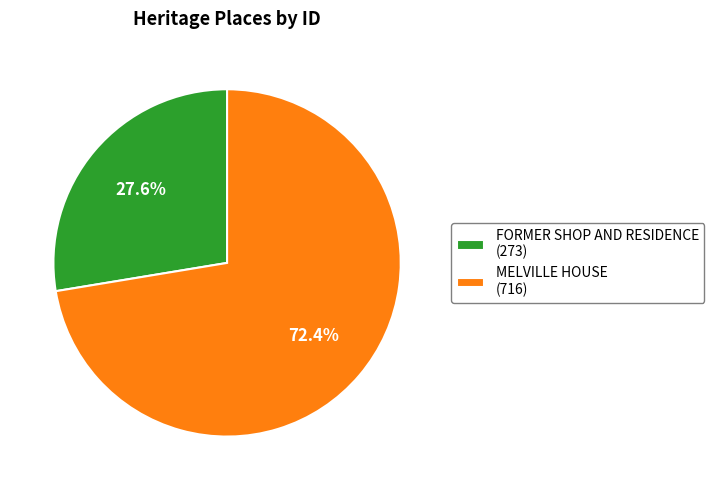

To the nearest percent, what is the difference between the largest and smallest slice percentages?

45%